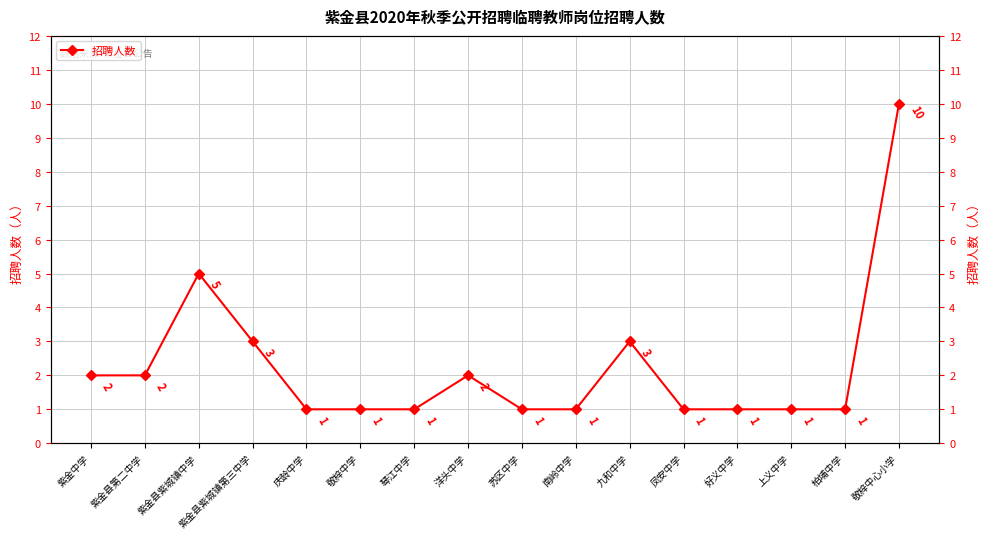

The chart shows a value of 1 at 苏区中学. True or false?

True